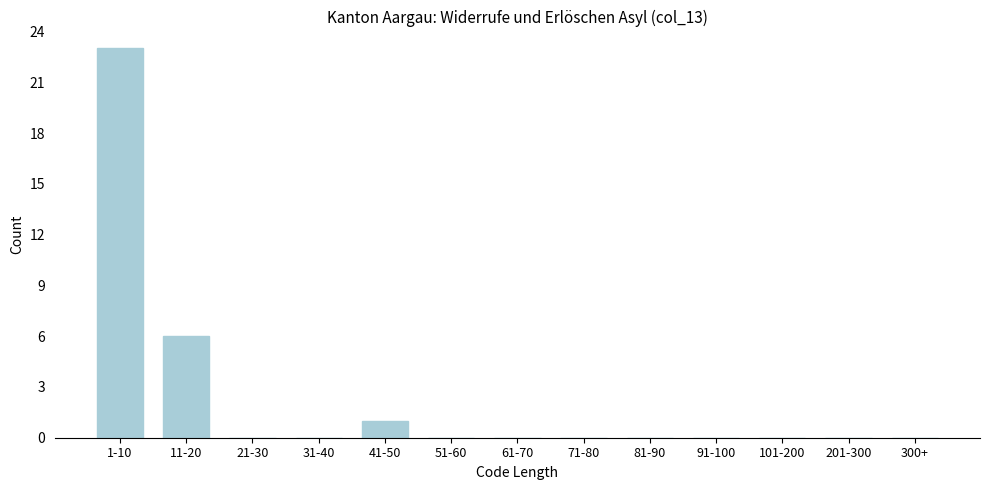

Reading left to right, list all the values displayed in this chart.

1-10=23	11-20=6	21-30=0	31-40=0	41-50=1	51-60=0	61-70=0	71-80=0	81-90=0	91-100=0	101-200=0	201-300=0	300+=0